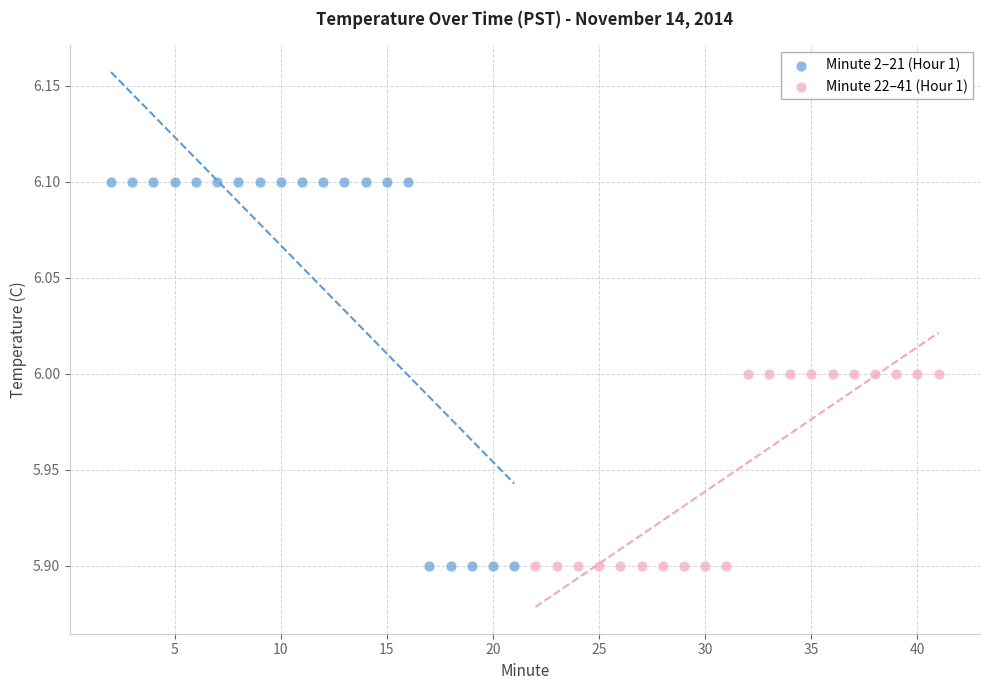

Which series contains the highest Y value?

Minute 2–21 (Hour 1)